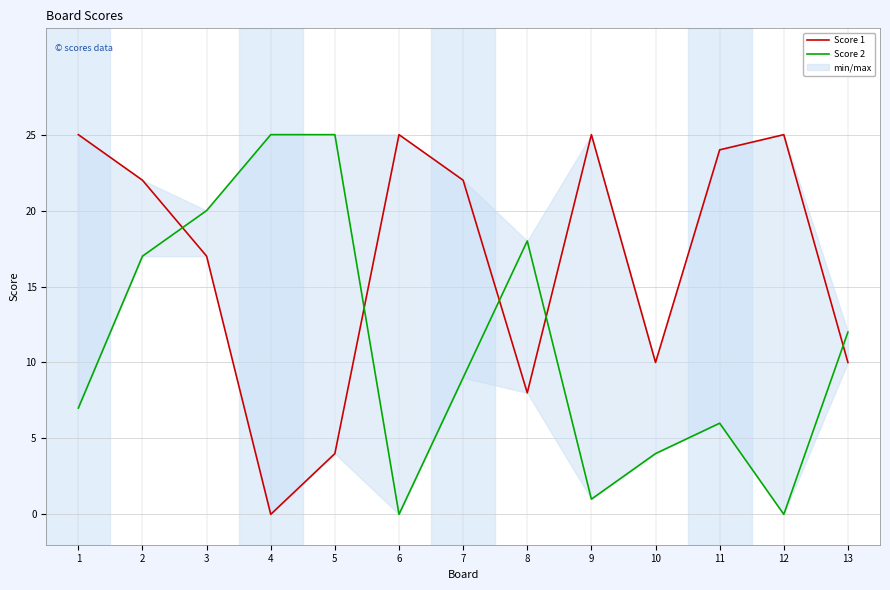

At how many categories does at least one series exceed 14?

11